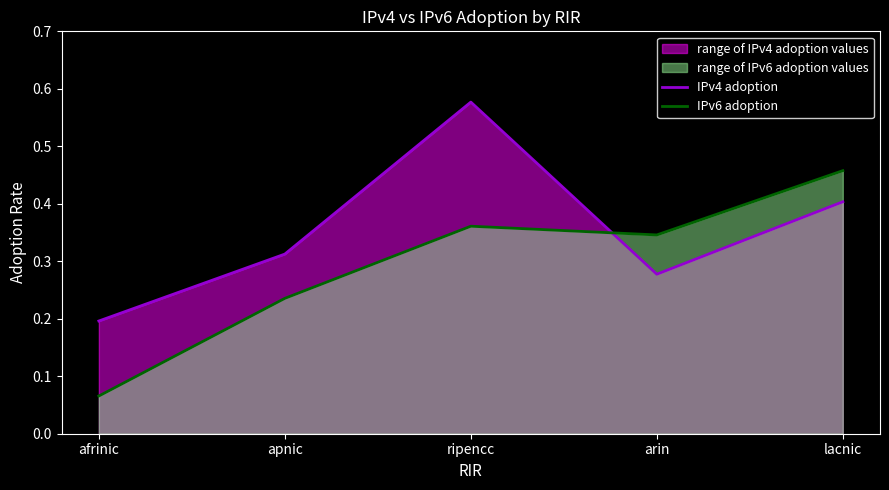

What is the average value of the IPv4 adoption series?

0.4